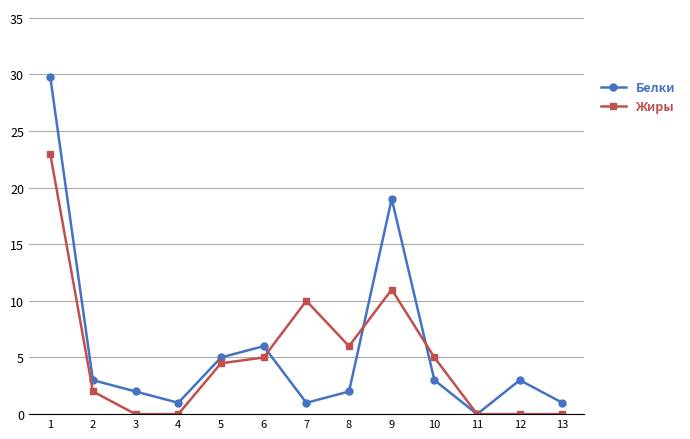

Reading left to right, what are all the values shown in this chart?

Белки: 1=29.8	2=3.0	3=2.0	4=1.0	5=5.0	6=6.0	7=1.0	8=2.0	9=19.0	10=3.0	11=0.0	12=3.0	13=1.0
Жиры: 1=23.0	2=2.0	3=0.0	4=0.0	5=4.5	6=5.0	7=10.0	8=6.0	9=11.0	10=5.0	11=0.0	12=0.0	13=0.0